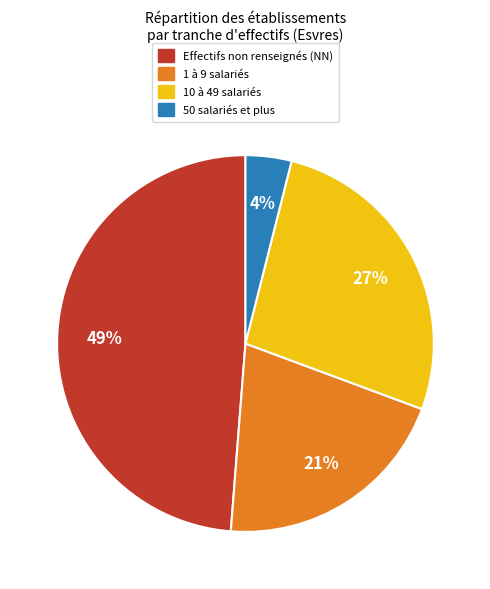

Does any single category account for the majority?

No